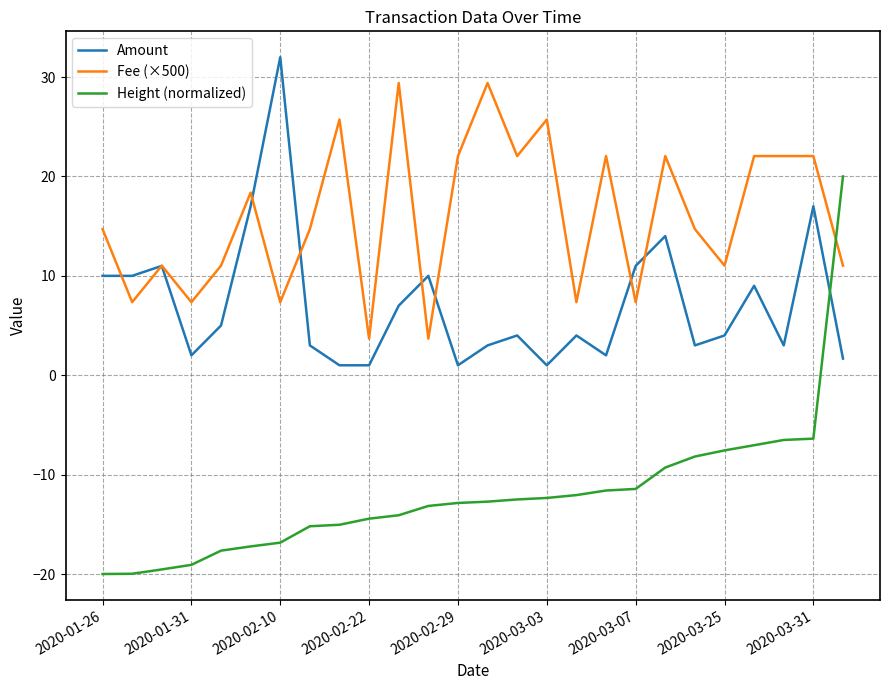

In Amount, how many points are higher than both neighbors (excluding endpoints)?

8